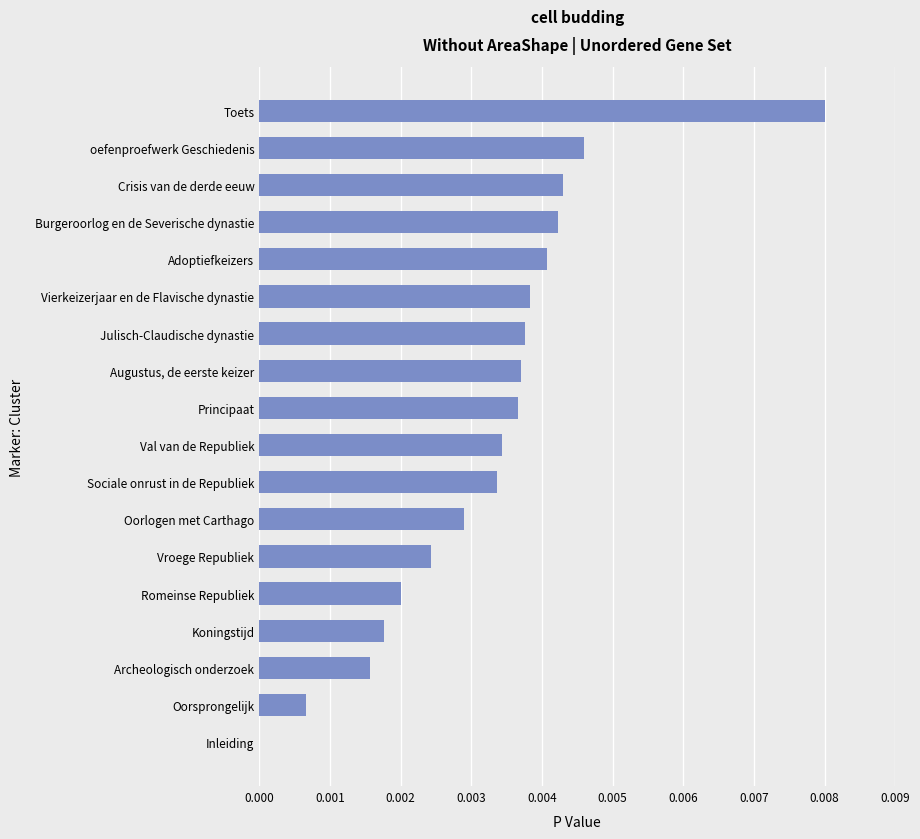

Between Principaat and Oorsprongelijk, which is larger?

Principaat